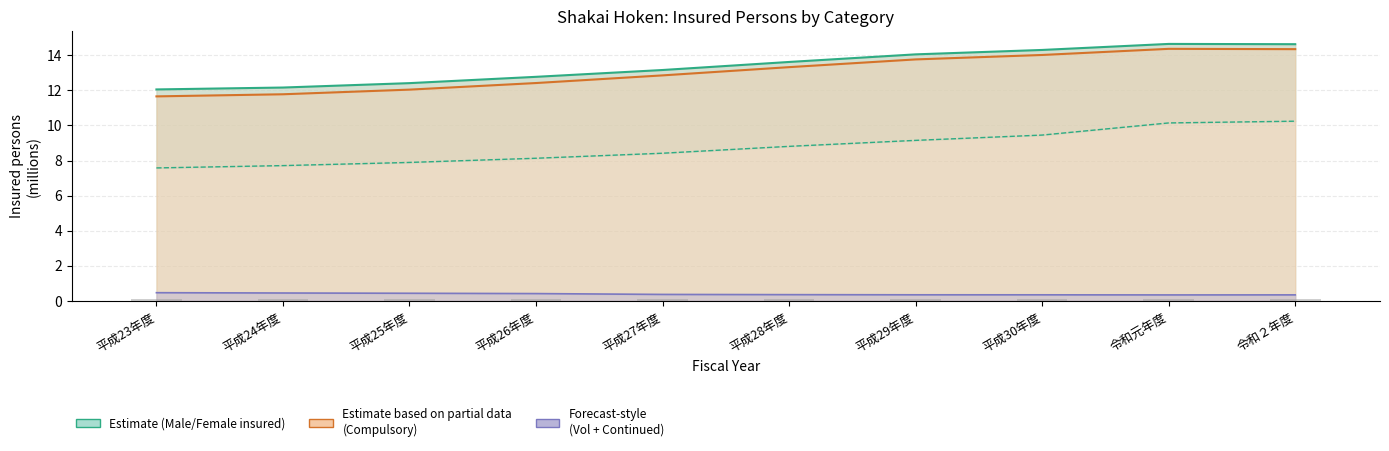

At which label does Voluntary male (bars) reach its minimum?

平成27年度